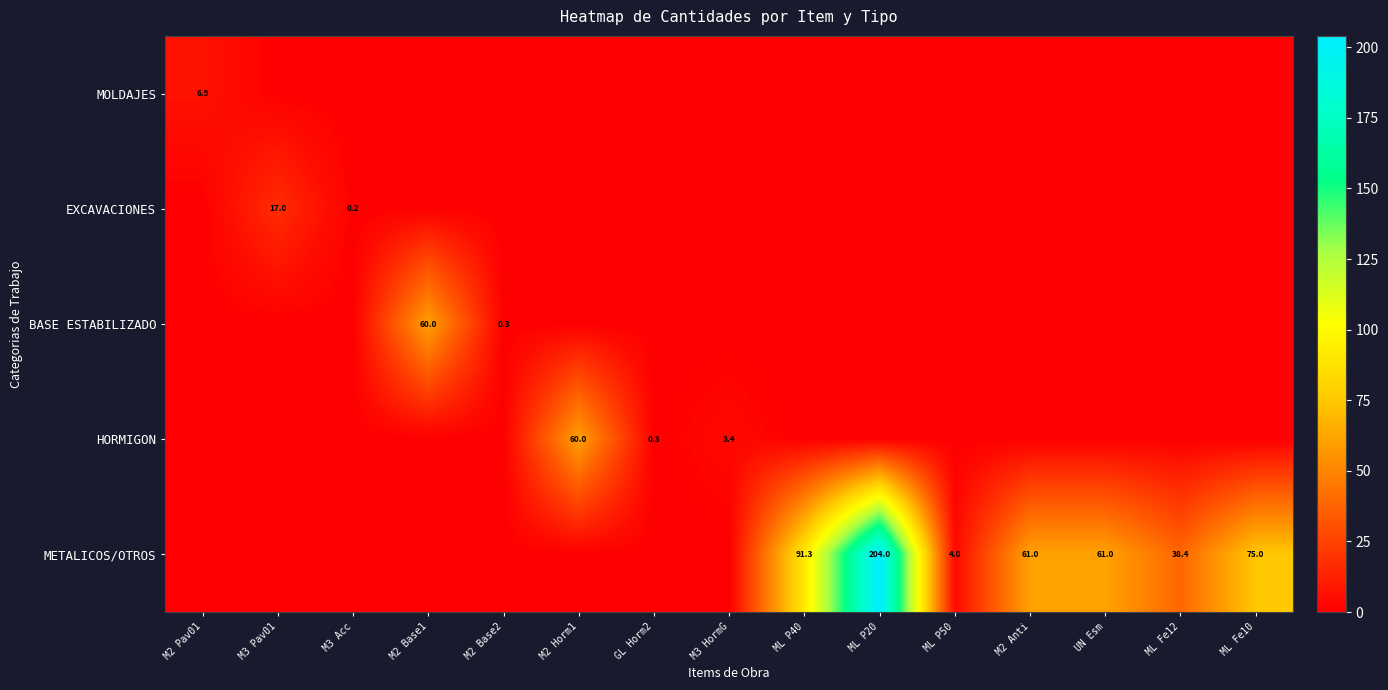

What is the total value across all series at M2 Base2?

0.3